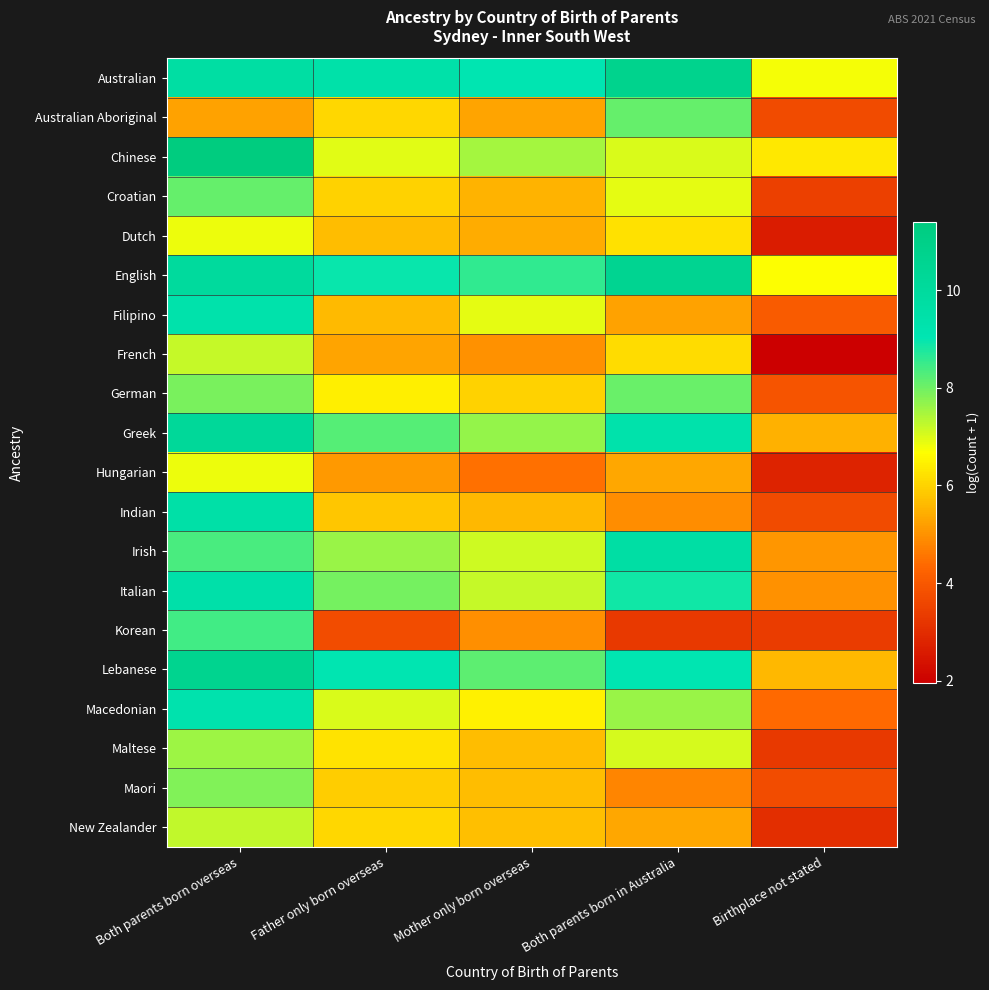

Reading right to left, transcribe all the data shown in this chart.

Australian: Birthplace not stated=6.8	Both parents born in Australia=10.7	Mother only born overseas=9.1	Father only born overseas=9.4	Both parents born overseas=9.7
Australian Aboriginal: Birthplace not stated=3.7	Both parents born in Australia=8.1	Mother only born overseas=5.3	Father only born overseas=6.1	Both parents born overseas=5.3
Chinese: Birthplace not stated=6.3	Both parents born in Australia=7.0	Mother only born overseas=7.5	Father only born overseas=6.9	Both parents born overseas=11.4
Croatian: Birthplace not stated=3.4	Both parents born in Australia=6.9	Mother only born overseas=5.5	Father only born overseas=6.0	Both parents born overseas=8.1
Dutch: Birthplace not stated=2.6	Both parents born in Australia=6.2	Mother only born overseas=5.4	Father only born overseas=5.7	Both parents born overseas=6.8
English: Birthplace not stated=6.7	Both parents born in Australia=10.6	Mother only born overseas=8.6	Father only born overseas=8.9	Both parents born overseas=10.0
Filipino: Birthplace not stated=4.1	Both parents born in Australia=5.3	Mother only born overseas=6.9	Father only born overseas=5.6	Both parents born overseas=9.3
French: Birthplace not stated=1.9	Both parents born in Australia=6.1	Mother only born overseas=5.0	Father only born overseas=5.3	Both parents born overseas=7.2
German: Birthplace not stated=3.9	Both parents born in Australia=8.1	Mother only born overseas=6.0	Father only born overseas=6.4	Both parents born overseas=7.9
Greek: Birthplace not stated=5.5	Both parents born in Australia=9.4	Mother only born overseas=7.6	Father only born overseas=8.2	Both parents born overseas=10.2
Hungarian: Birthplace not stated=2.8	Both parents born in Australia=5.3	Mother only born overseas=4.5	Father only born overseas=5.1	Both parents born overseas=6.8
Indian: Birthplace not stated=3.7	Both parents born in Australia=4.9	Mother only born overseas=5.6	Father only born overseas=5.8	Both parents born overseas=9.6
Irish: Birthplace not stated=5.1	Both parents born in Australia=9.7	Mother only born overseas=7.1	Father only born overseas=7.6	Both parents born overseas=8.4
Italian: Birthplace not stated=5.0	Both parents born in Australia=8.9	Mother only born overseas=7.2	Father only born overseas=7.9	Both parents born overseas=9.5
Korean: Birthplace not stated=3.4	Both parents born in Australia=3.3	Mother only born overseas=5.0	Father only born overseas=3.7	Both parents born overseas=8.4
Lebanese: Birthplace not stated=5.6	Both parents born in Australia=9.0	Mother only born overseas=8.2	Father only born overseas=9.0	Both parents born overseas=10.6
Macedonian: Birthplace not stated=4.4	Both parents born in Australia=7.6	Mother only born overseas=6.5	Father only born overseas=7.0	Both parents born overseas=9.3
Maltese: Birthplace not stated=3.3	Both parents born in Australia=7.0	Mother only born overseas=5.6	Father only born overseas=6.3	Both parents born overseas=7.6
Maori: Birthplace not stated=3.7	Both parents born in Australia=4.8	Mother only born overseas=5.6	Father only born overseas=5.9	Both parents born overseas=7.9
New Zealander: Birthplace not stated=3.0	Both parents born in Australia=5.3	Mother only born overseas=5.7	Father only born overseas=6.1	Both parents born overseas=7.3